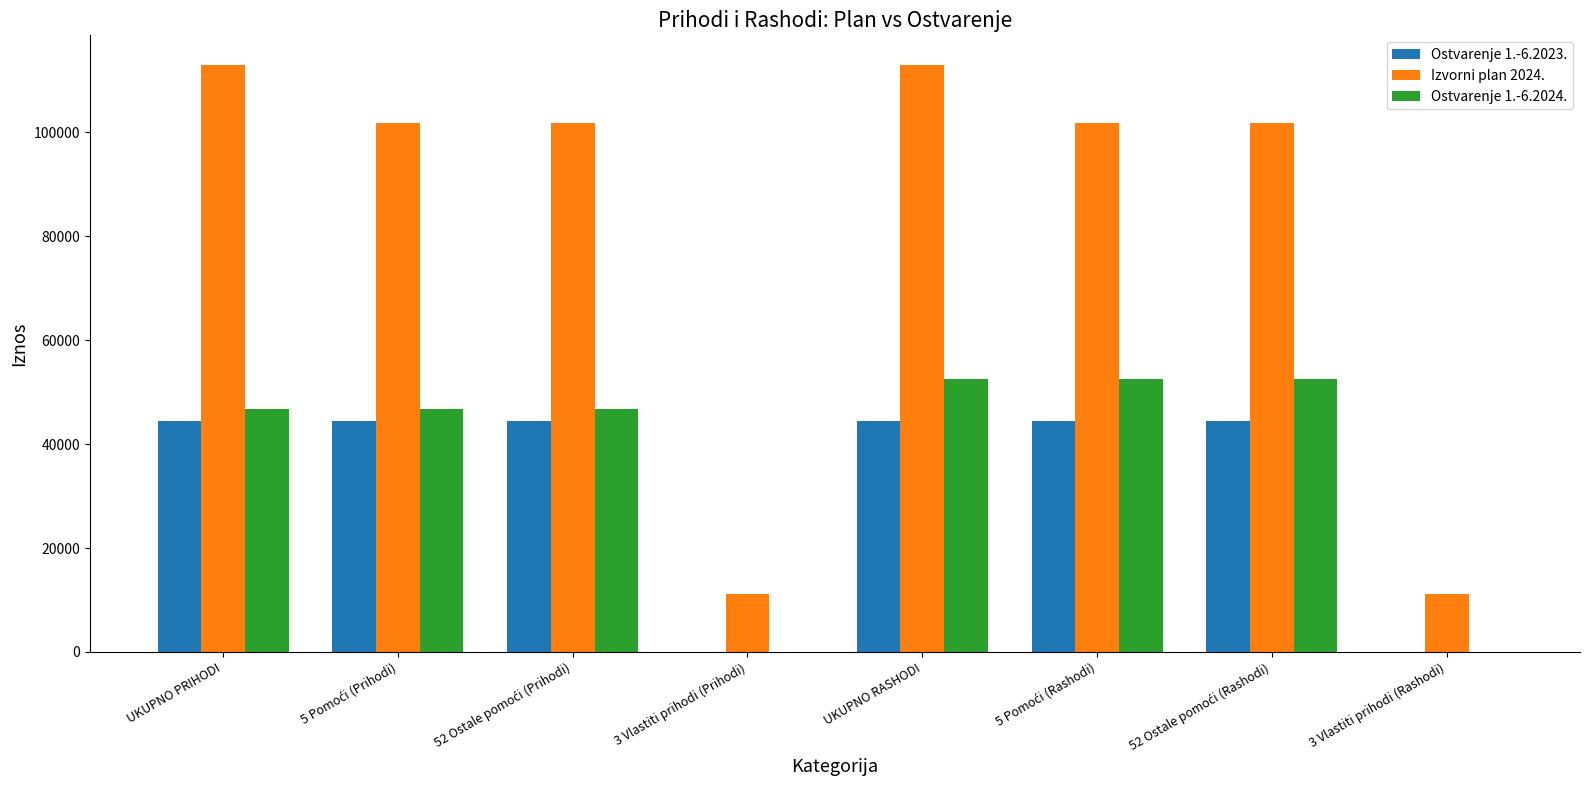

The Izvorni plan 2024. series shows 165636.2 at UKUPNO PRIHODI. True or false?

False